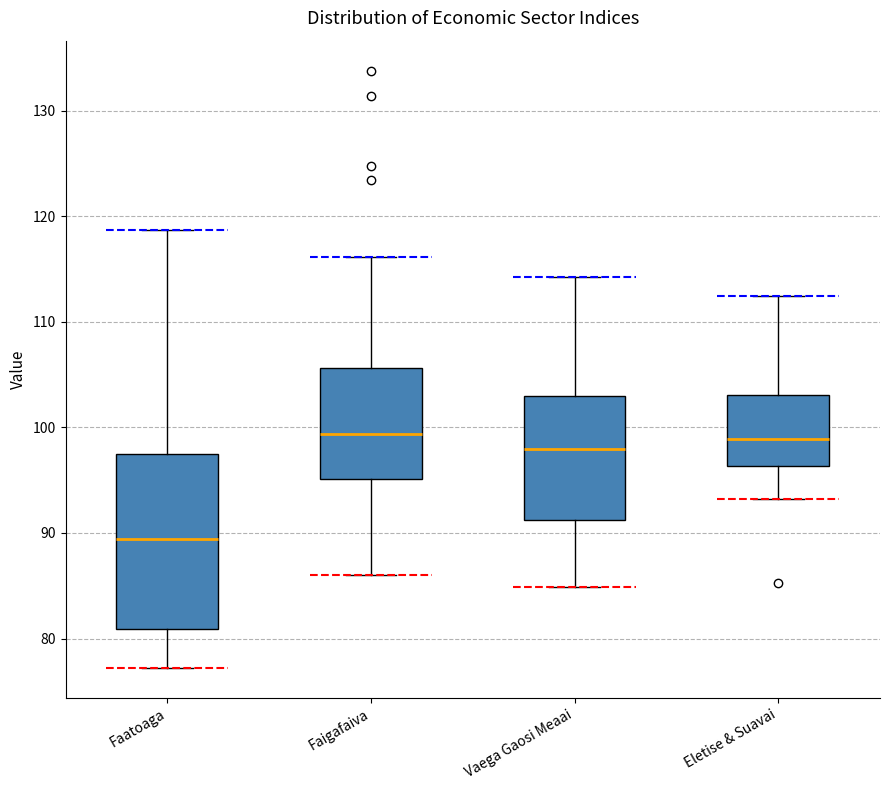

Where is the lower edge of the box for Eletise & Suavai on the y-axis? The values are not printed on the chart, so give them approximately, as read against the axis.

96